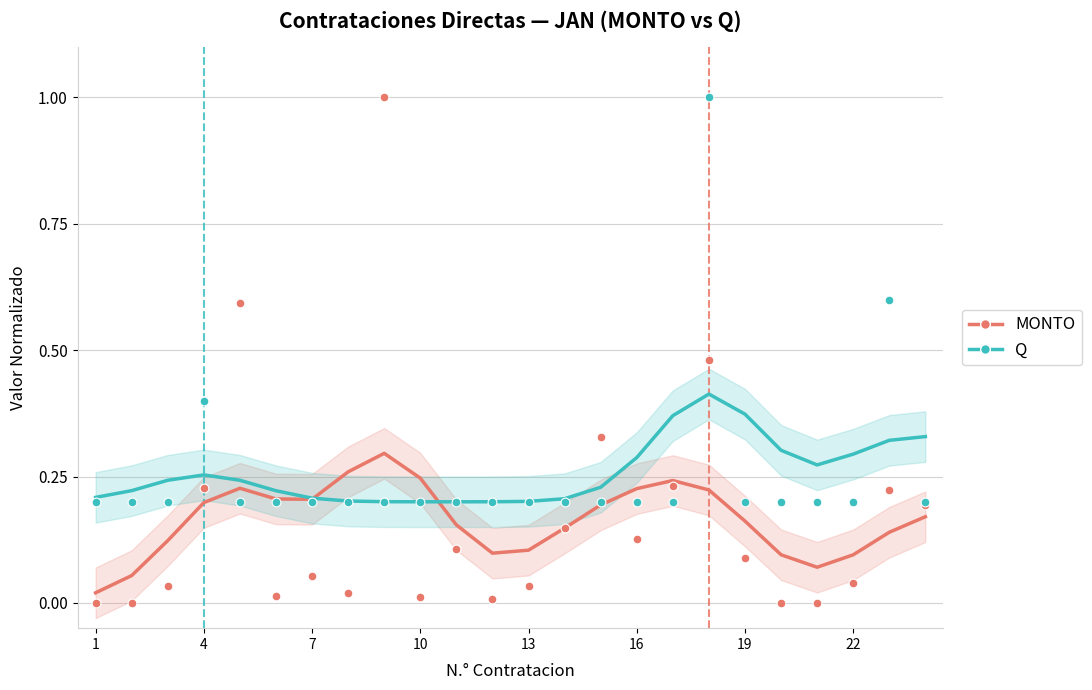

Which series has the widest spread of Y values?

MONTO